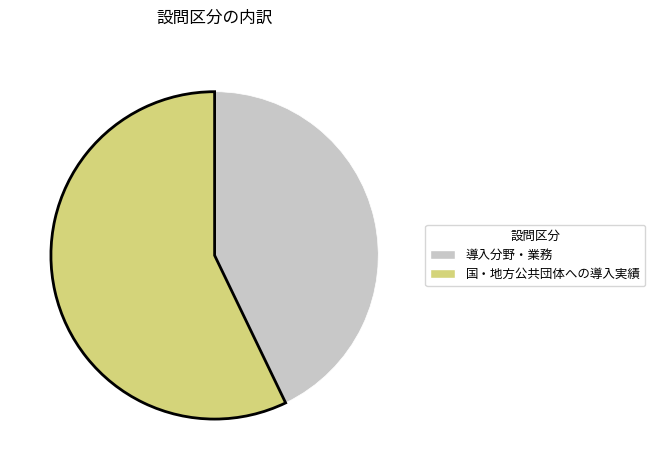

Which has a higher value, 導入分野・業務 or 国・地方公共団体への導入実績?

国・地方公共団体への導入実績